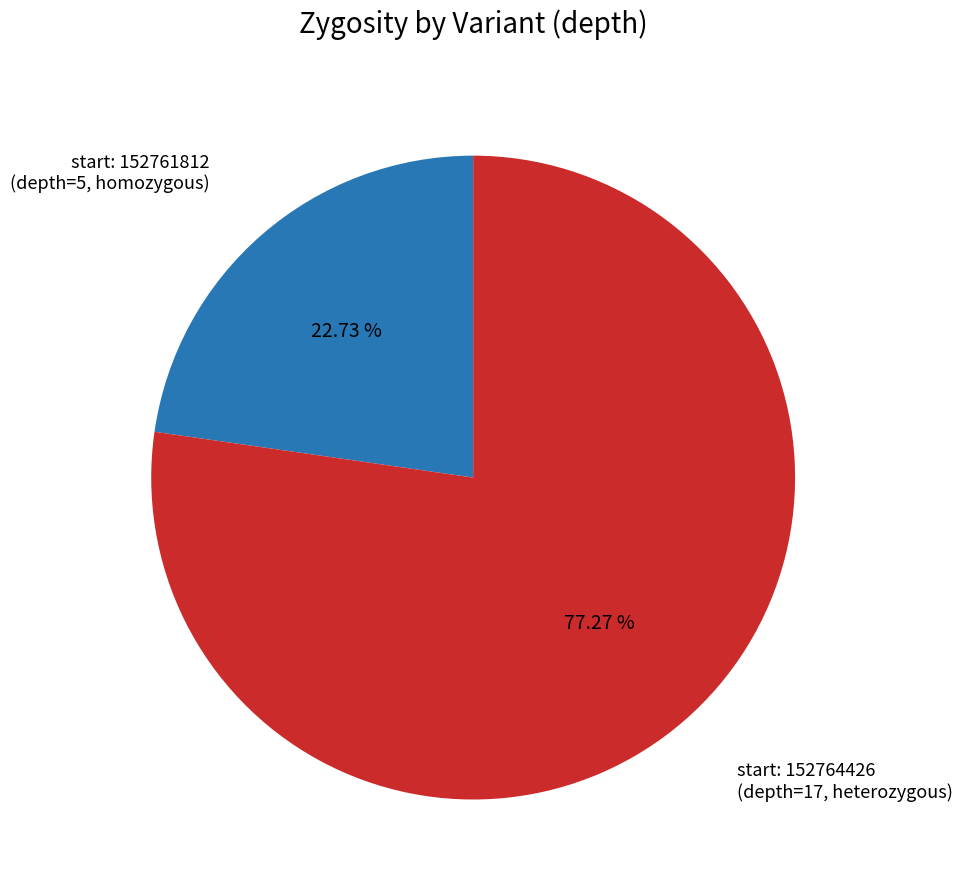

Is there a majority slice in this chart?

Yes